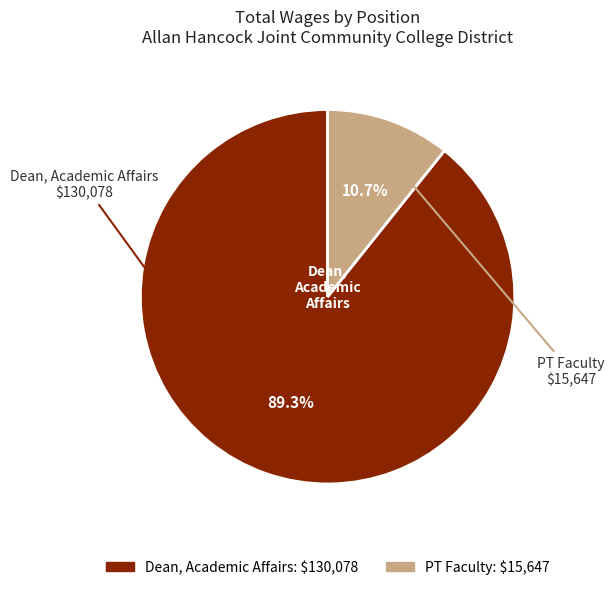

What is the smallest slice in the pie chart?

PT Faculty